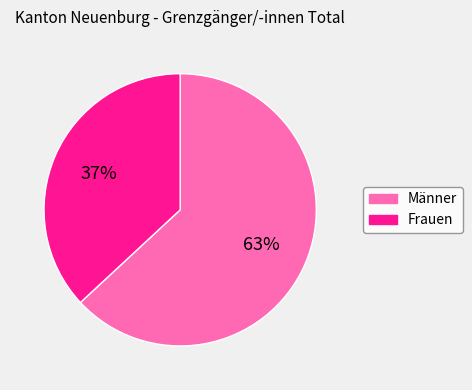

Combined, do Männer and Frauen account for over 50%?

Yes